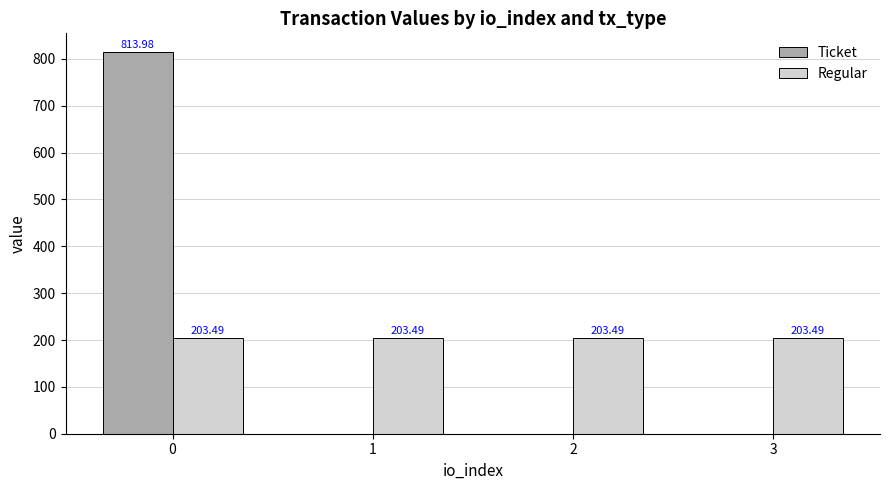

Which series changed the most between 0 and 1?

Ticket